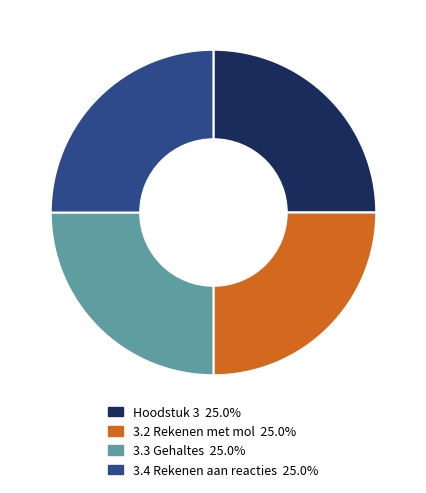

Does 3.3 Gehaltes 25.0% represent more than half of the total?

No